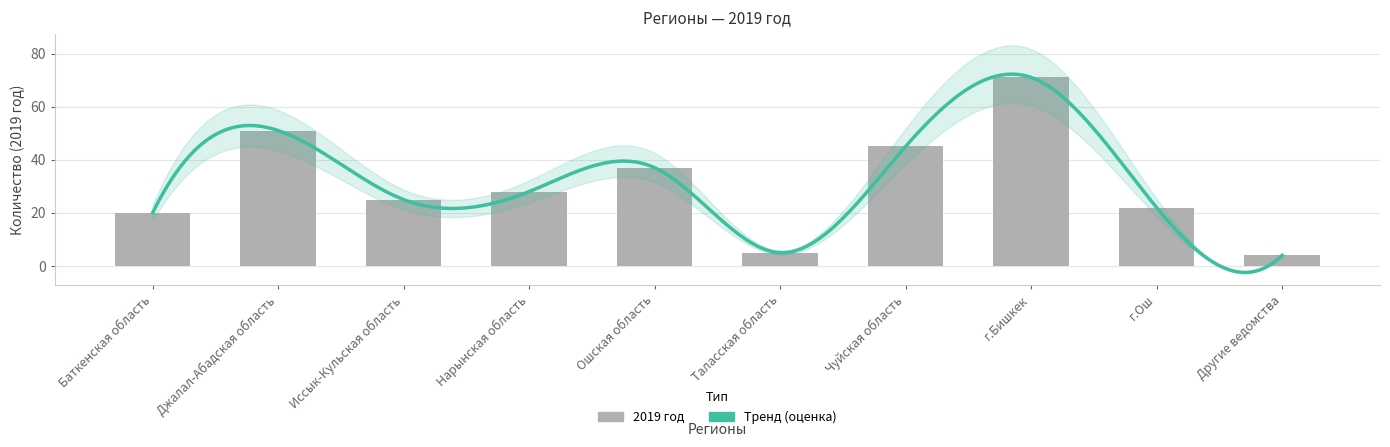

Rank the categories by value from lowest to highest.

Другие ведомства, Таласская область, Баткенская область, г.Ош, Иссык-Кульская область, Нарынская область, Ошская область, Чуйская область, Джалал-Абадская область, г.Бишкек